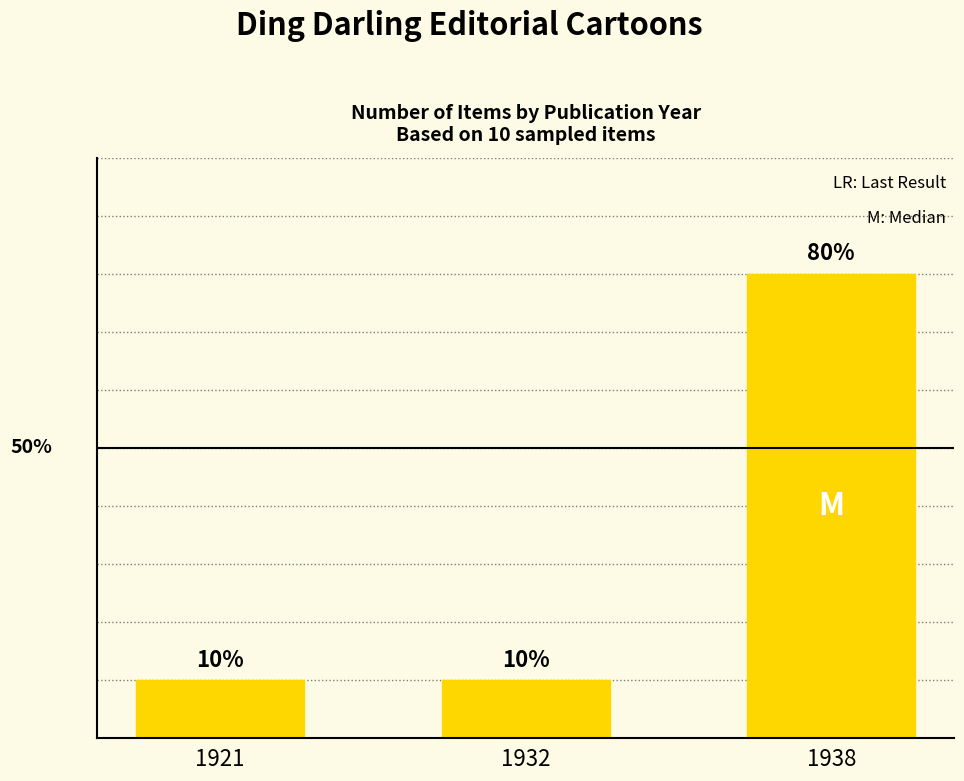

Which has a higher value, 1921 or 1932?

1921